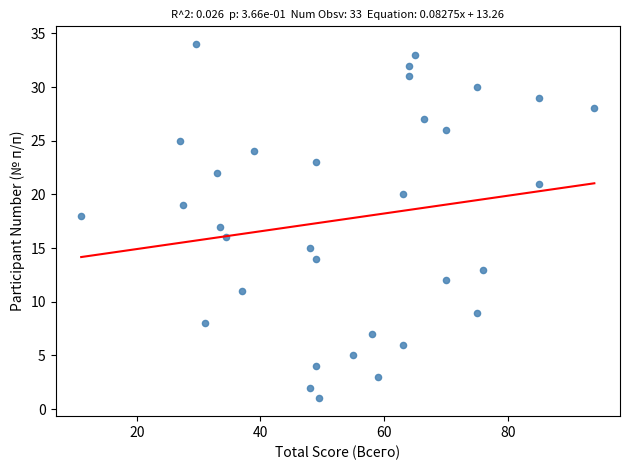

What is the range of Y values (max minus min)?

33